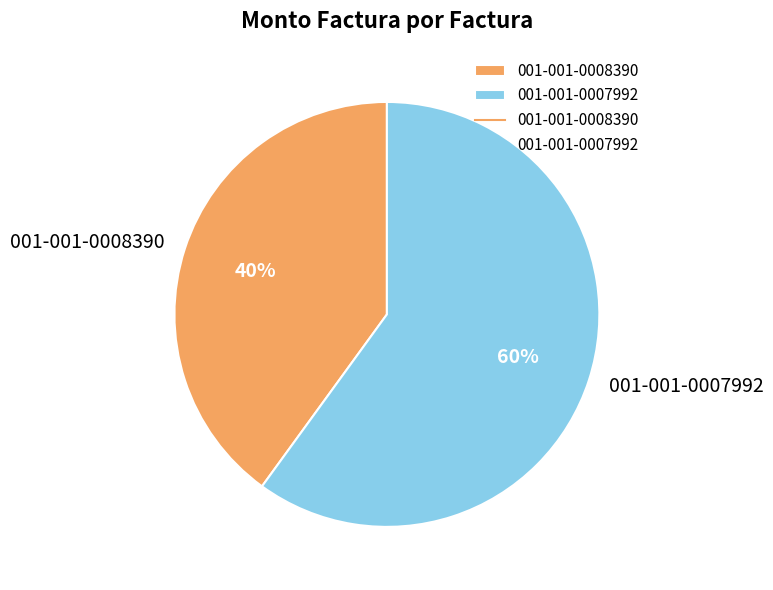

Is there a majority slice in this chart?

Yes